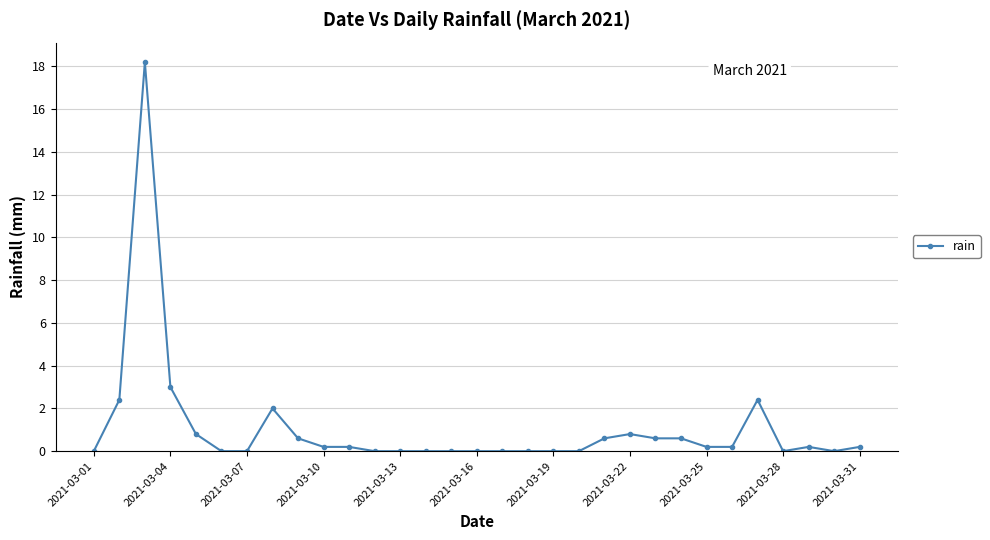

Reading left to right, transcribe all the data shown in this chart.

0.0	2.4	18.2	3.0	0.8	0.0	0.0	2.0	0.6	0.2	0.2	0.0	0.0	0.0	0.0	0.0	0.0	0.0	0.0	0.0	0.6	0.8	0.6	0.6	0.2	0.2	2.4	0.0	0.2	0.0	0.2